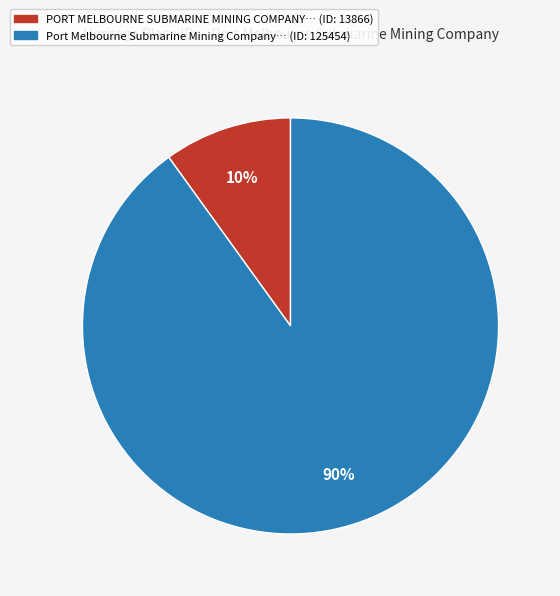

Is there any slice that represents more than half of the pie?

Yes